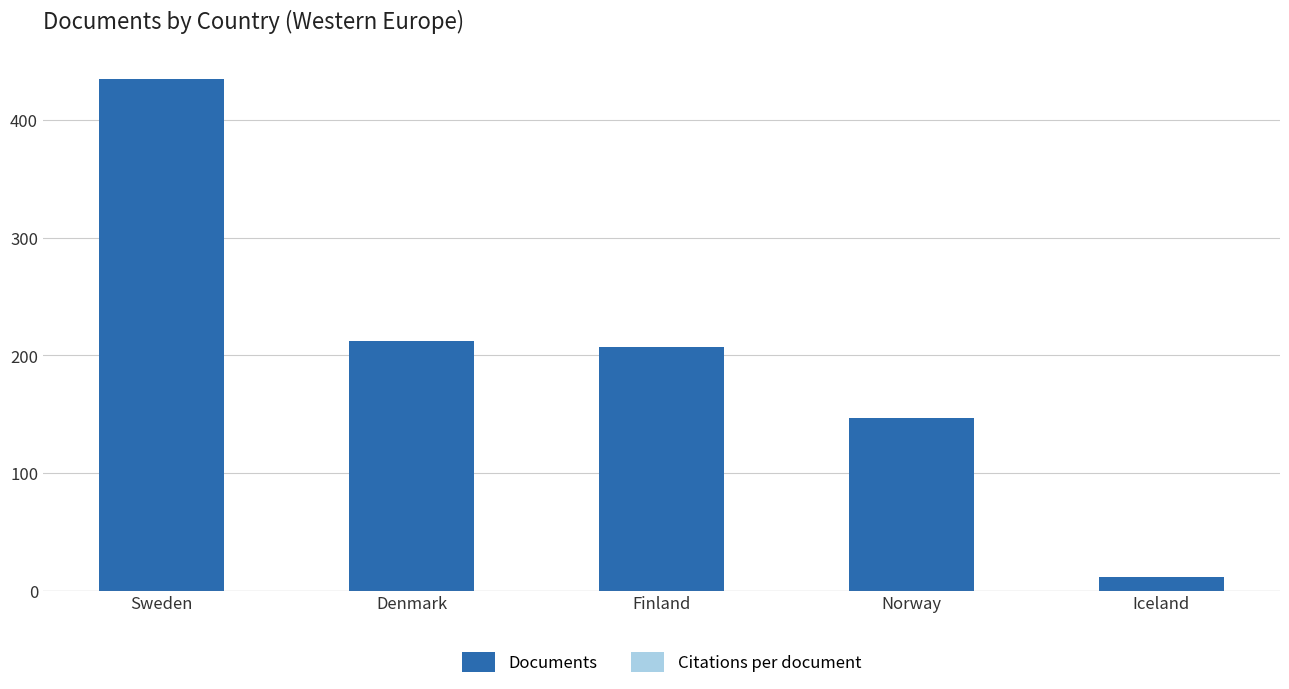

What is the difference between the maximum and minimum values?

423